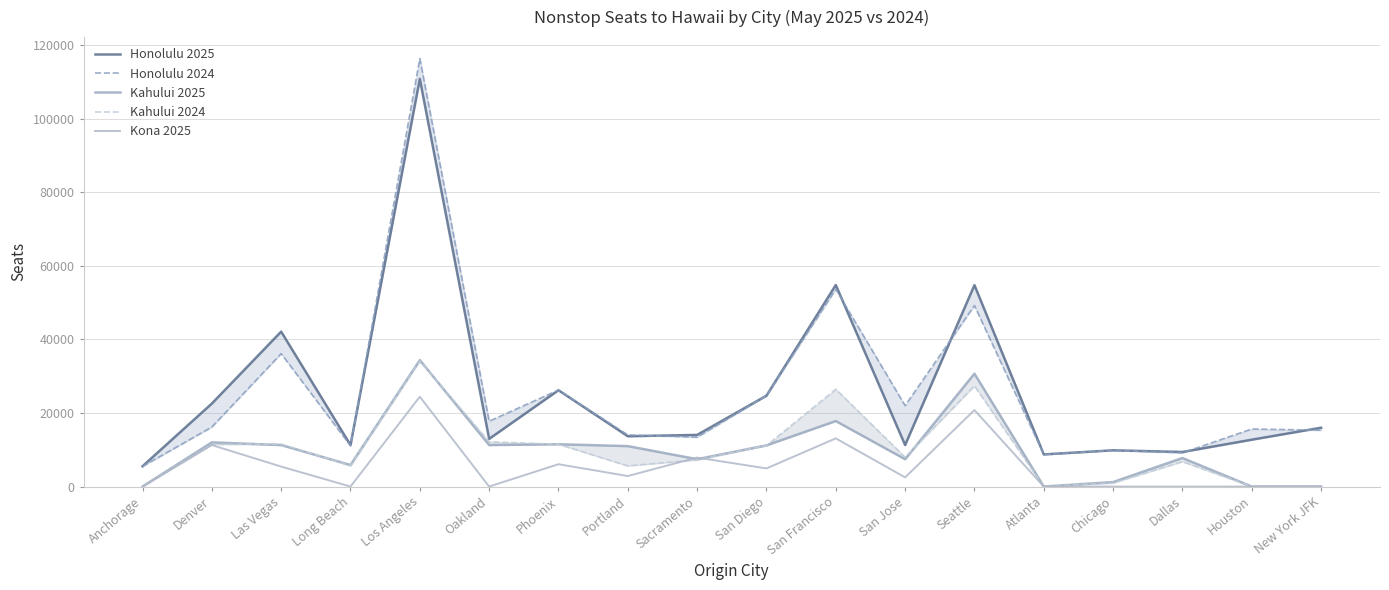

Which label corresponds to the smallest value in the chart?

Anchorage